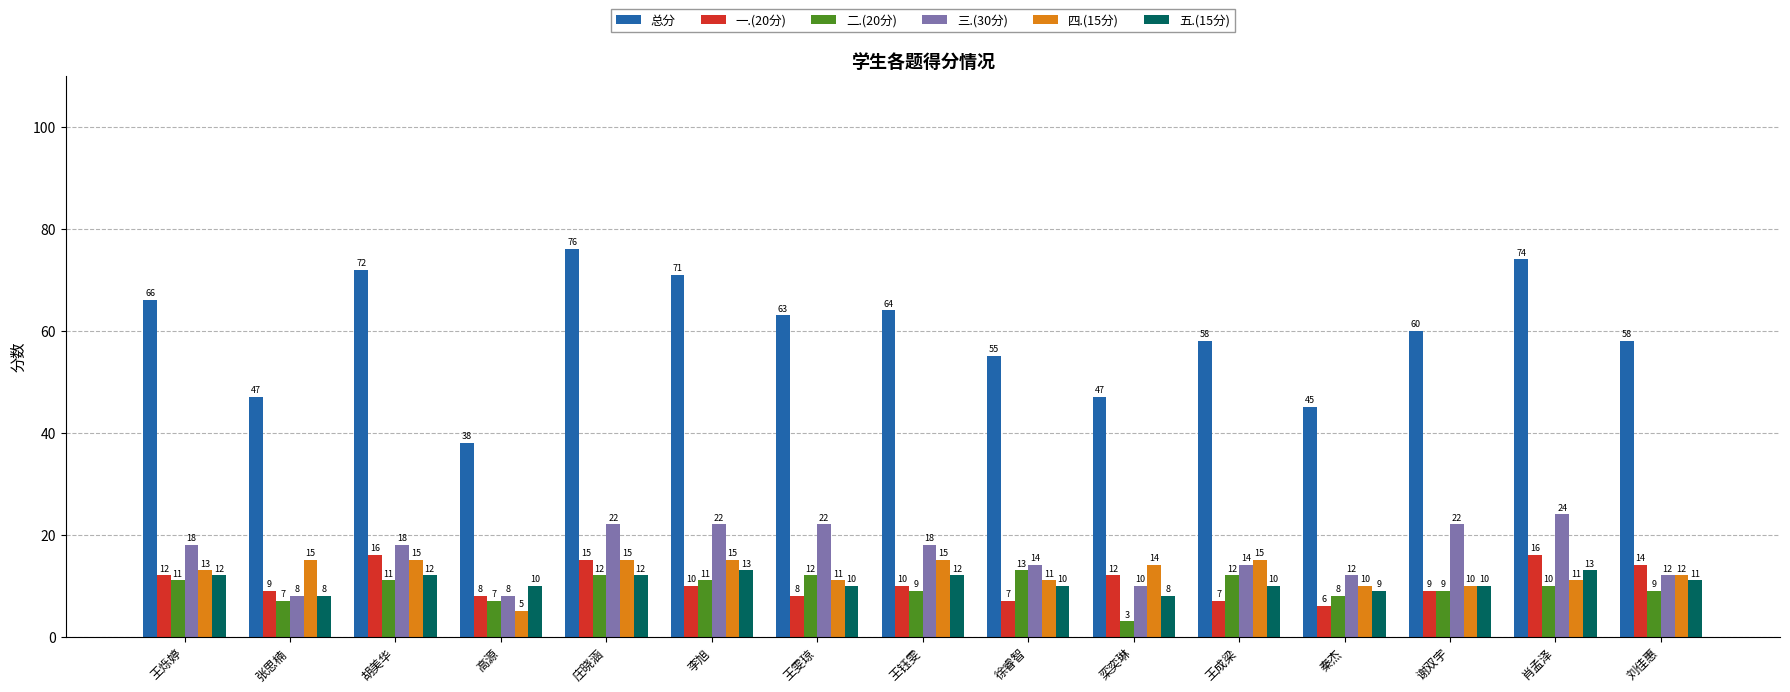

Are the bars grouped side by side (vs. stacked)?

Yes